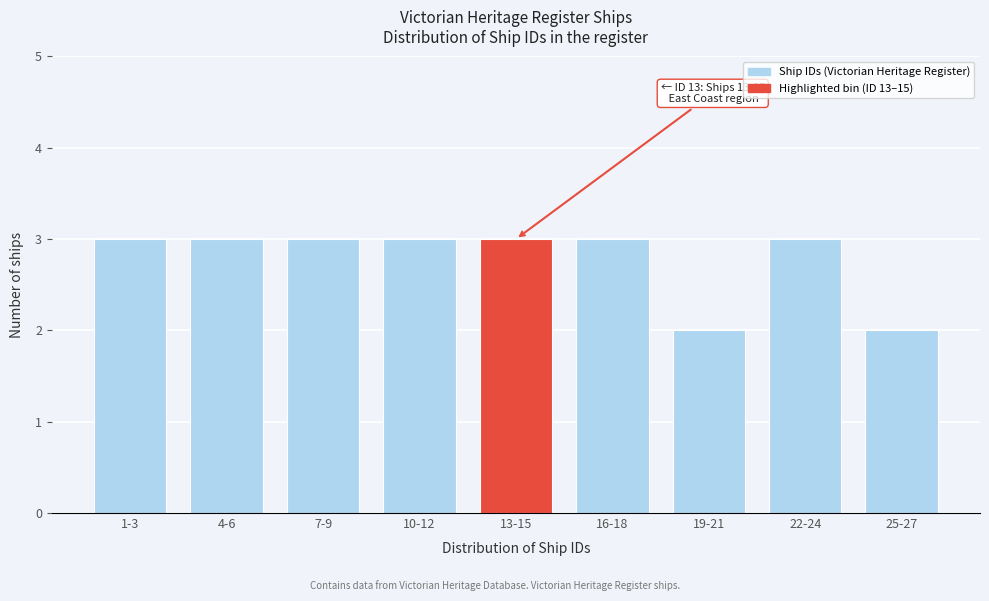

Reading right to left, transcribe all the data shown in this chart.

25-27=2	22-24=3	19-21=2	16-18=3	13-15=3	10-12=3	7-9=3	4-6=3	1-3=3